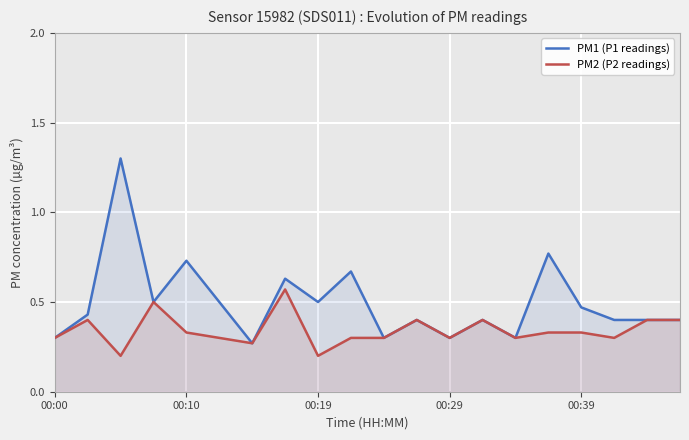

True or false: PM1 (P1 readings) and PM2 (P2 readings) cross at least once.

False